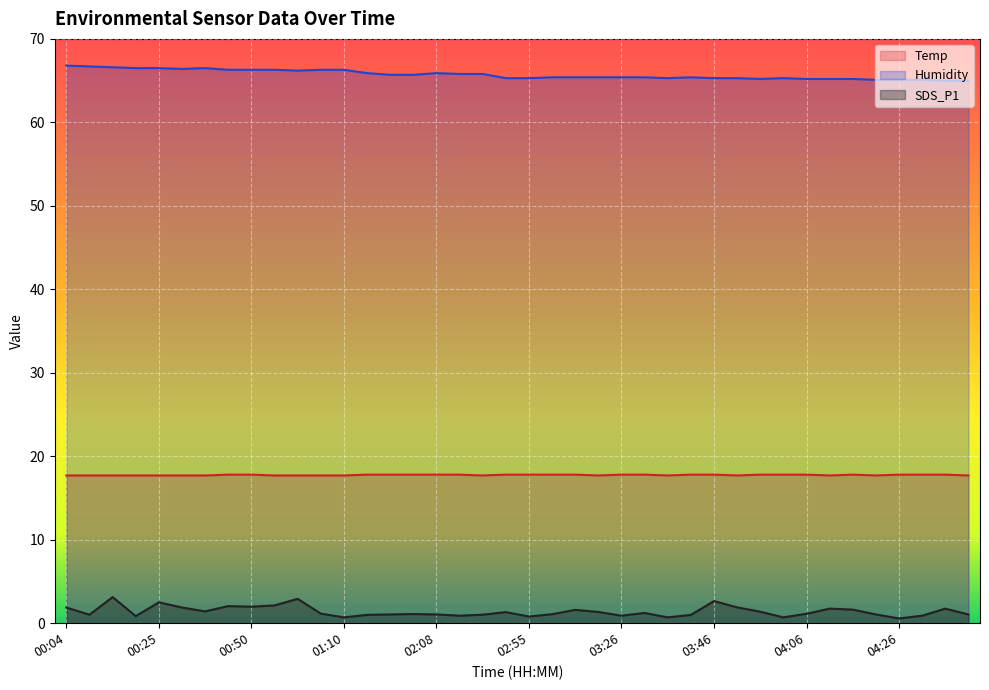

What is the sum of all SDS_P1 values?

56.2